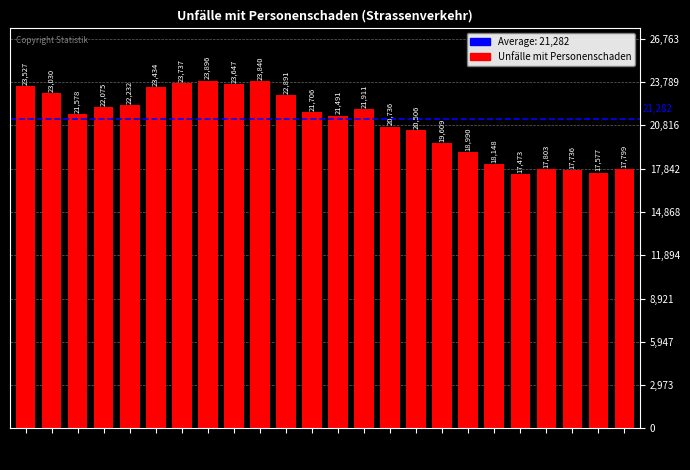

Between 2013 and 2005, which is larger?

2005